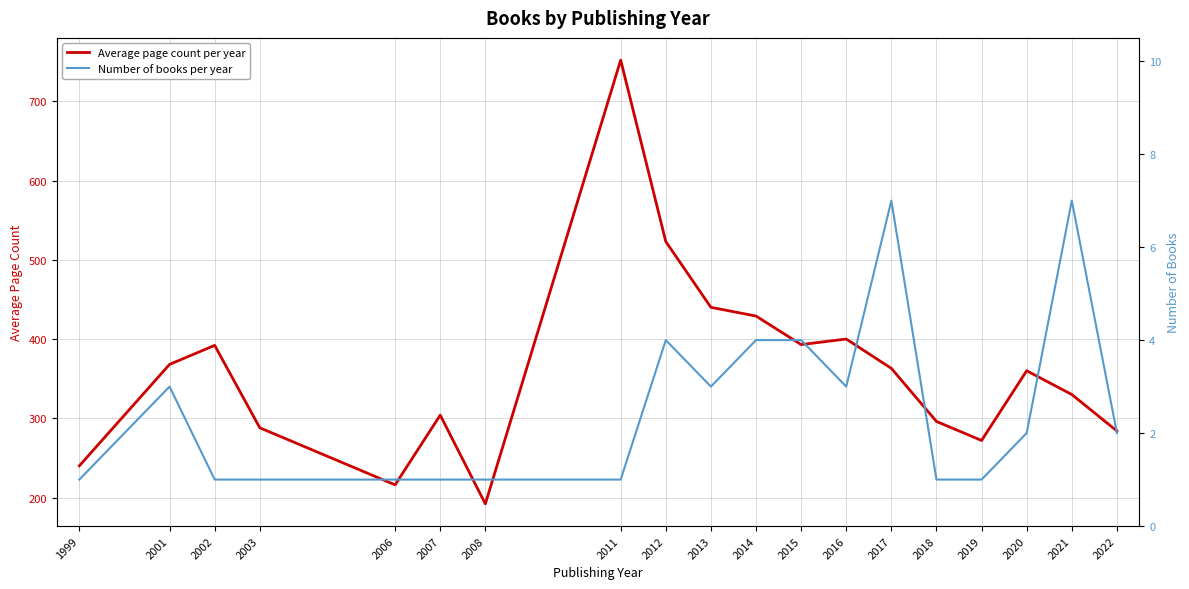

Reading left to right, list all the values displayed in this chart.

Average page count per year: 1999=240	2001=368	2002=392	2003=288	2006=216	2007=304	2008=192	2011=752	2012=523	2013=440	2014=429	2015=393	2016=400	2017=363	2018=296	2019=272	2020=360	2021=330	2022=284
Number of books per year: 1999=1	2001=3	2002=1	2003=1	2006=1	2007=1	2008=1	2011=1	2012=4	2013=3	2014=4	2015=4	2016=3	2017=7	2018=1	2019=1	2020=2	2021=7	2022=2